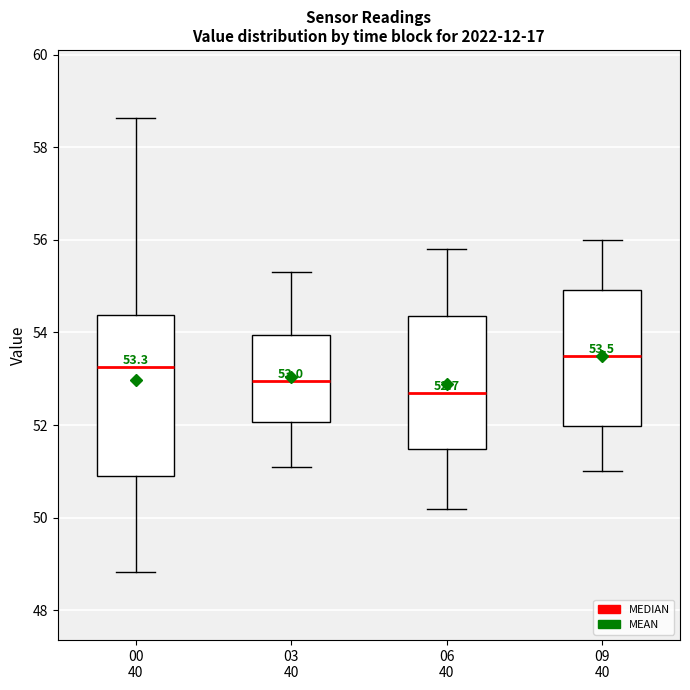

Comparing the boxes themselves (not the whiskers), which one is the tallest?

00 40